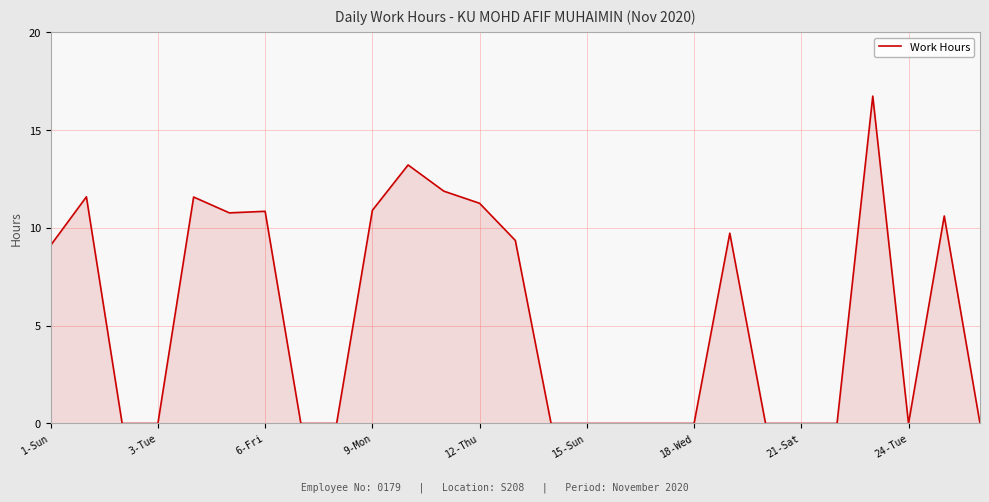

Does the chart display data point markers on the line(s)?

No